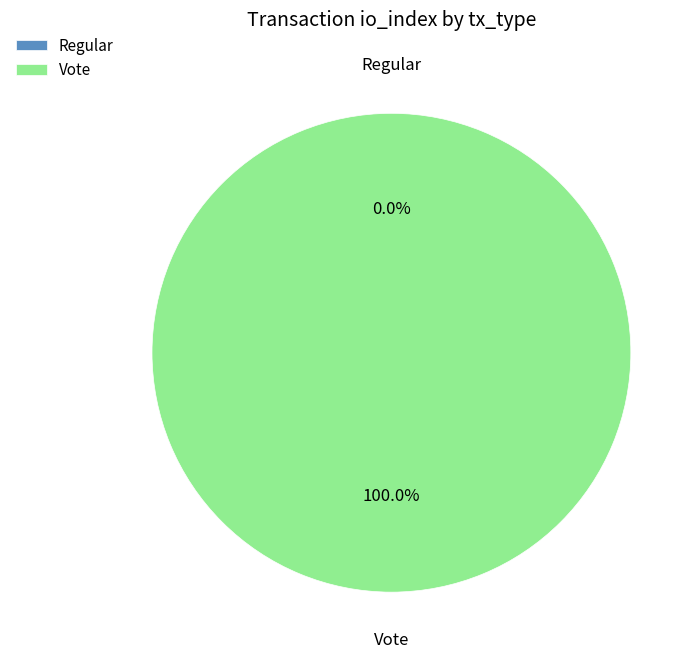

Combined, do 1 and io_index_values account for over 50%?

Yes